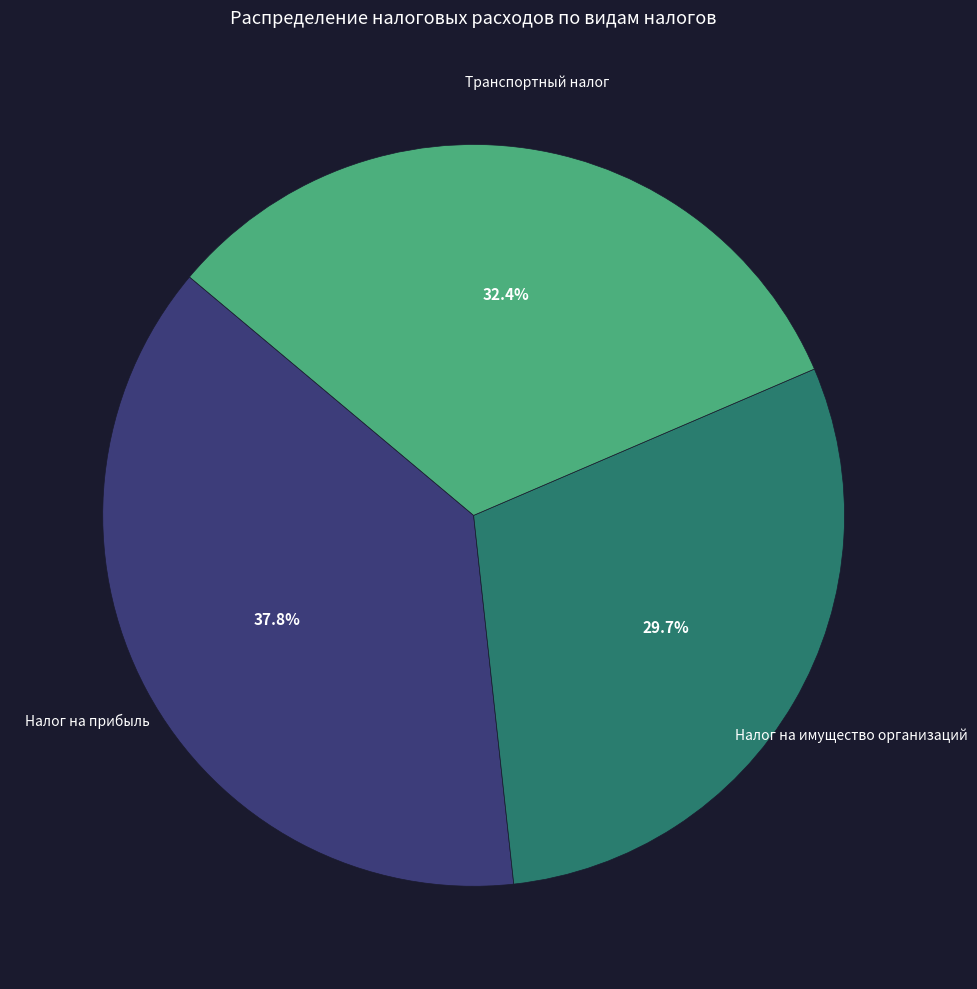

Is there a majority slice in this chart?

No